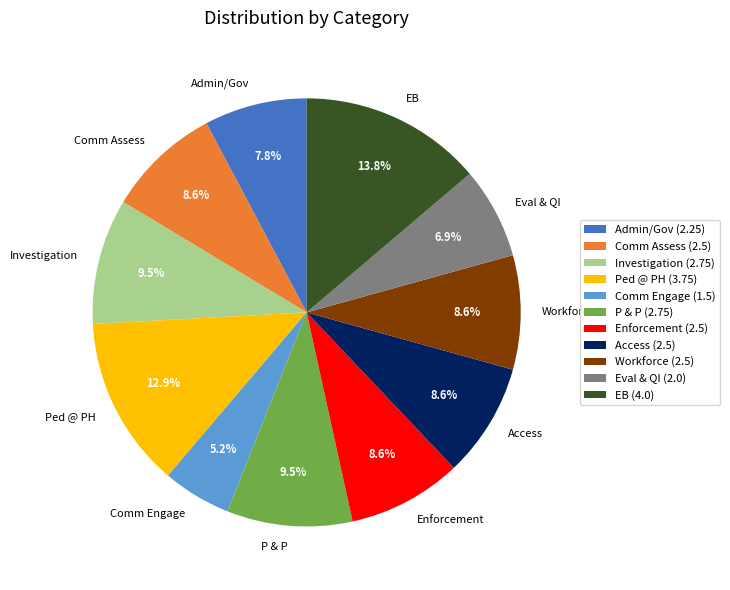

How much of the chart is everything except Enforcement?

91.4%